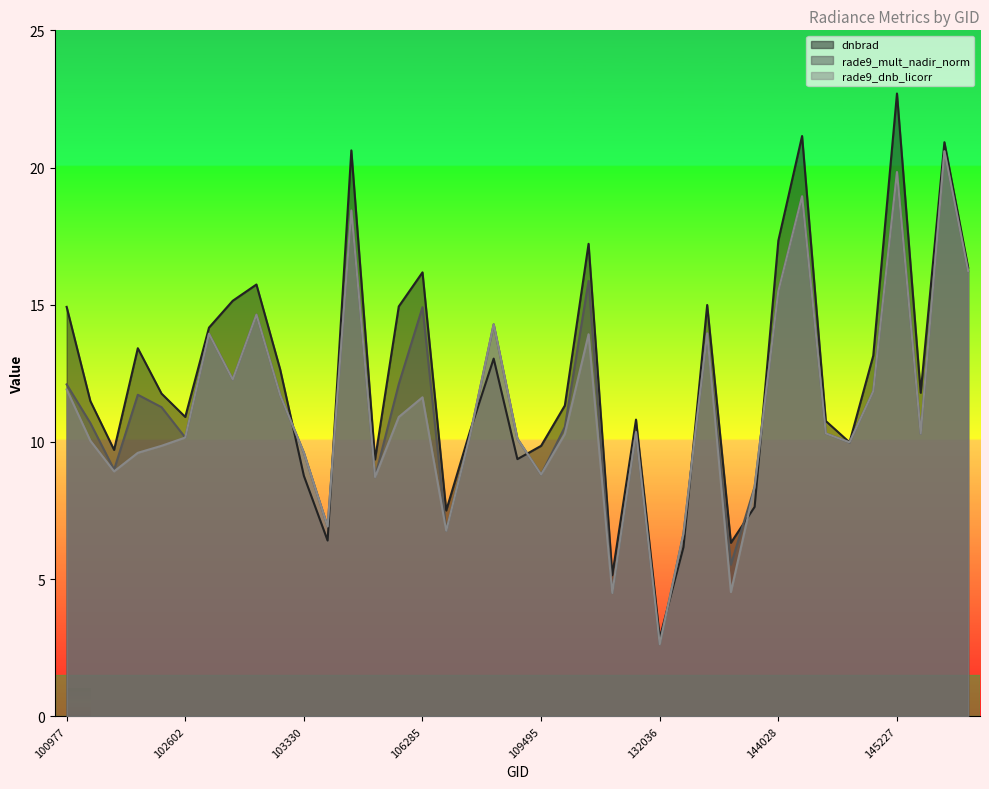

True or false: dnbrad and rade9_mult_nadir_norm intersect in this chart.

True